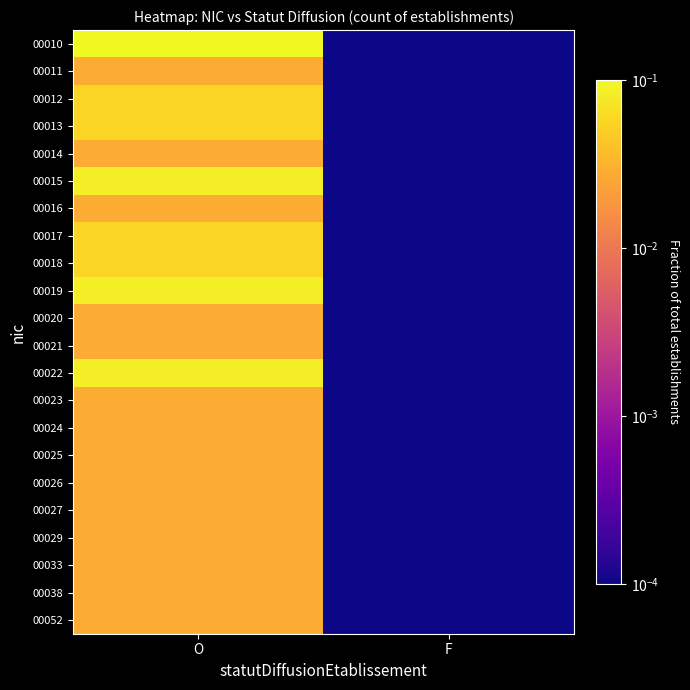

At how many categories does at least one series exceed 0?

2